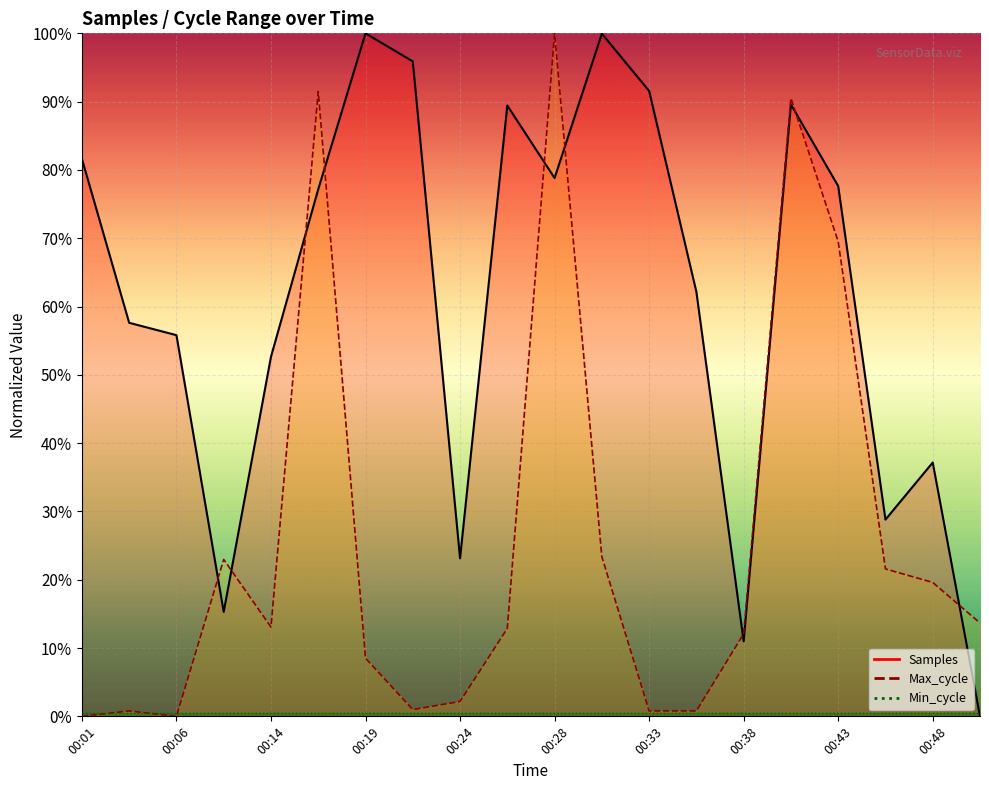

How many intersections are there between Samples and Max_cycle?

9